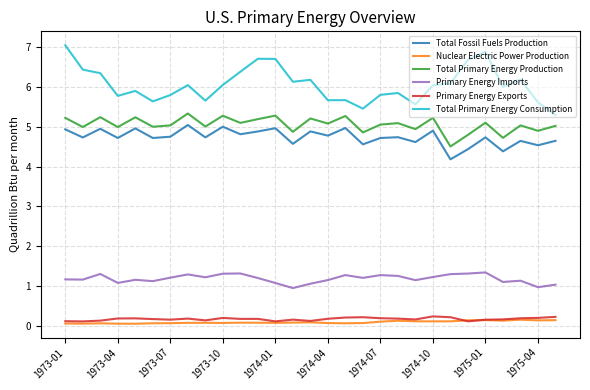

How many lines are shown in the chart?

6